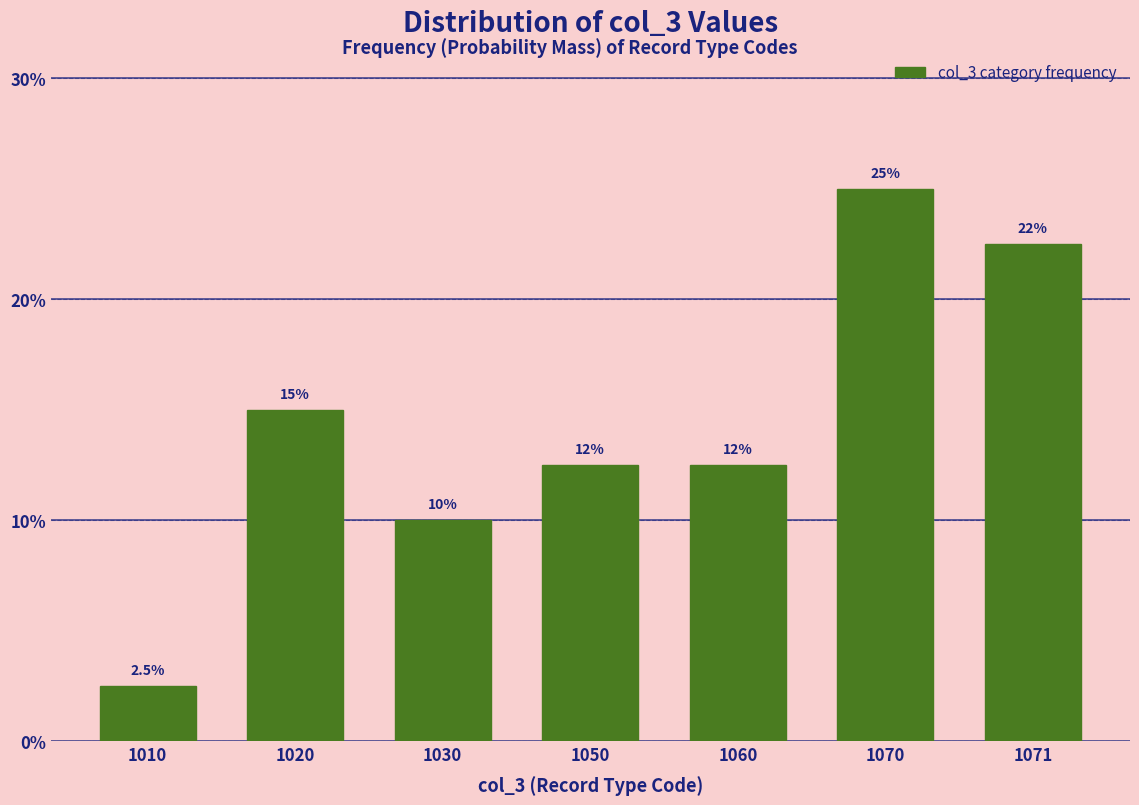

Reading left to right, extract all data points from this chart.

2.5	15.0	10.0	12.5	12.5	25.0	22.5